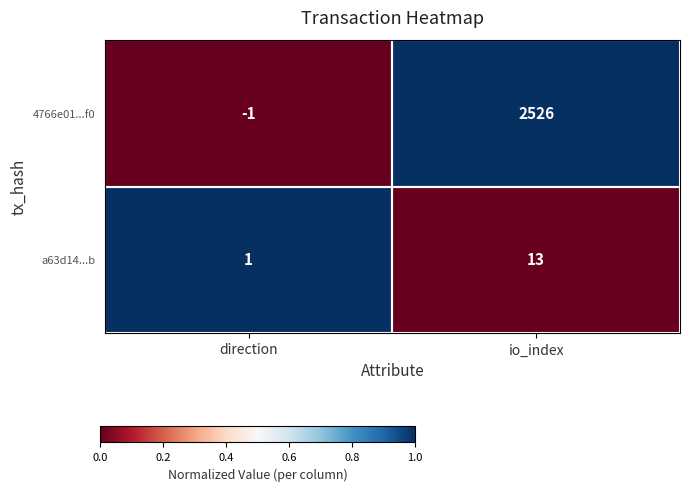

What is the difference between the maximum and minimum values in the 4766e01...f0 series?

2527